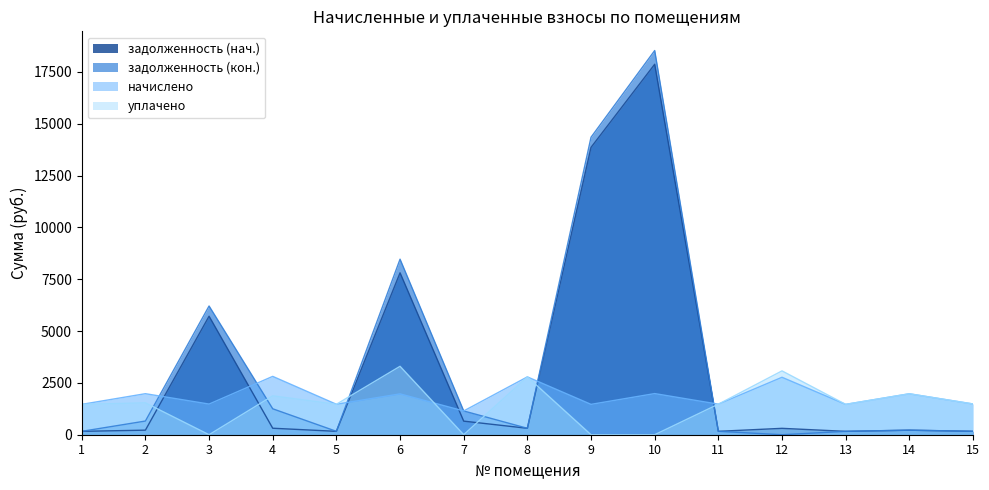

What is the difference between the maximum and minimum values in the задолженность (нач.) series?

17708.0